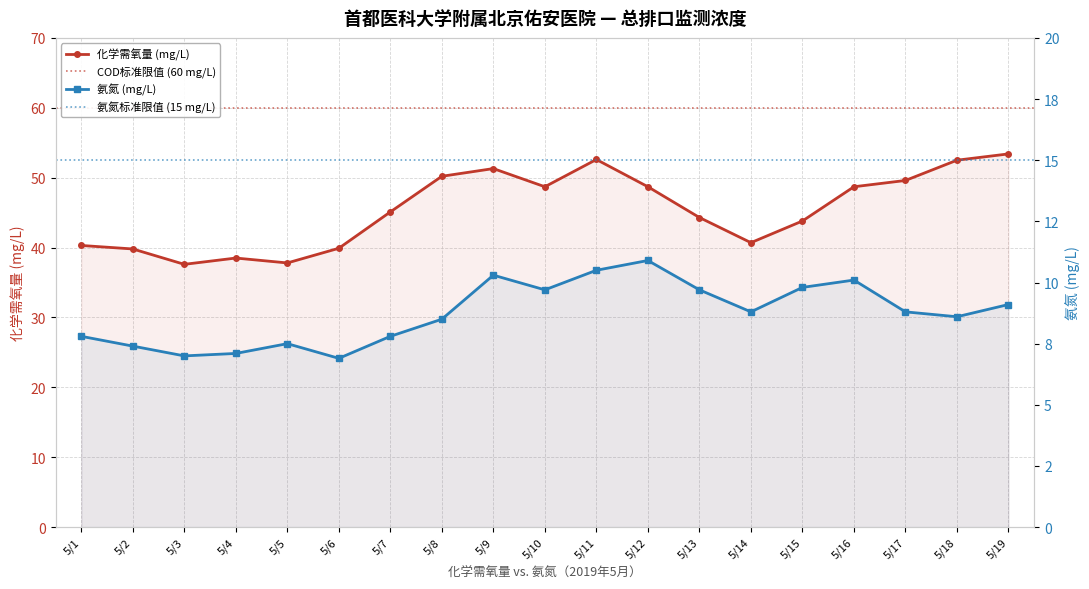

What is the difference between the 化学需氧量 values at 5/3 and 5/12?

11.1